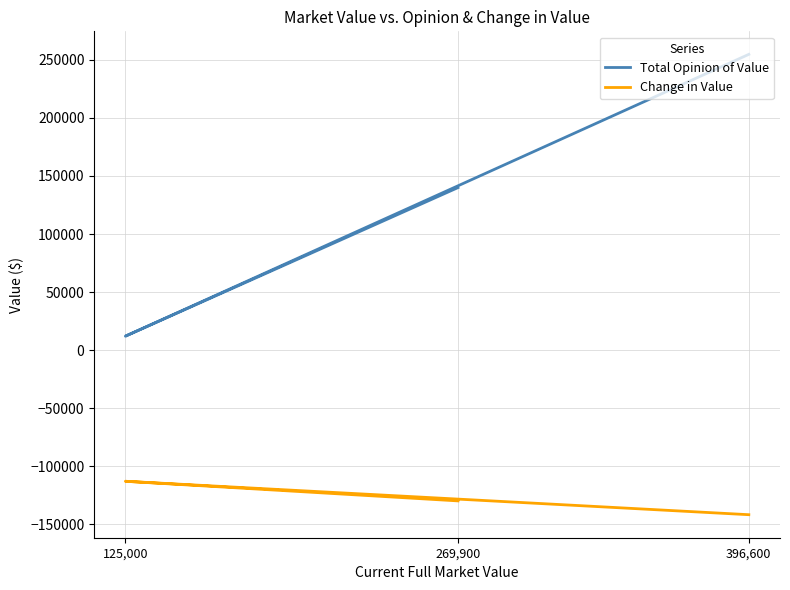

What are all the series names shown in the legend?

Total Opinion of Value, Change in Value